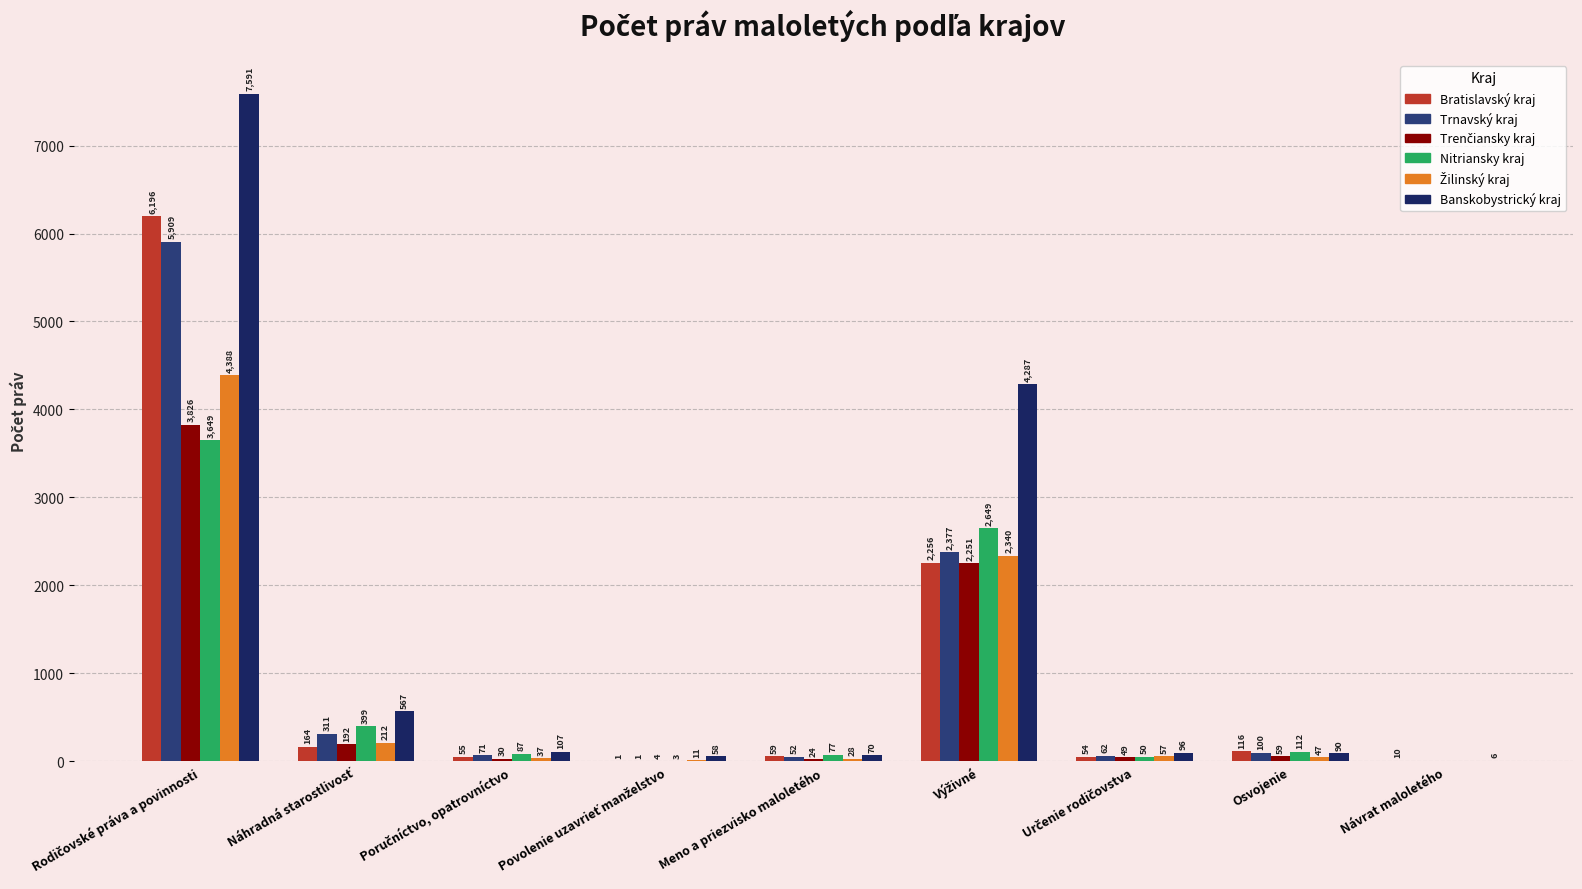

What is the approximate value of Trenčiansky kraj at Meno a priezvisko maloletého, to the nearest 10?

20